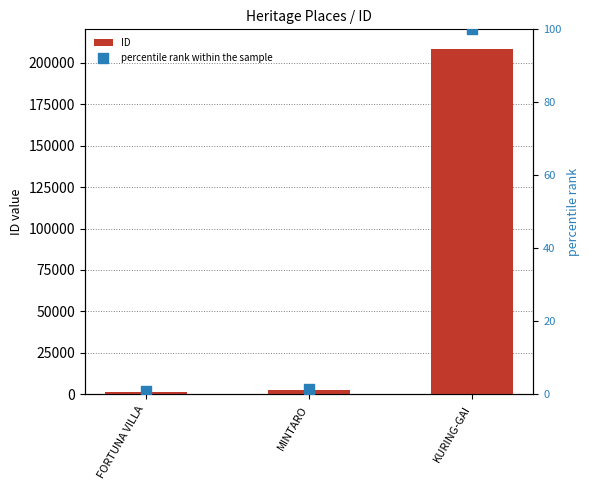

At how many categories does at least one series exceed 197518?

1